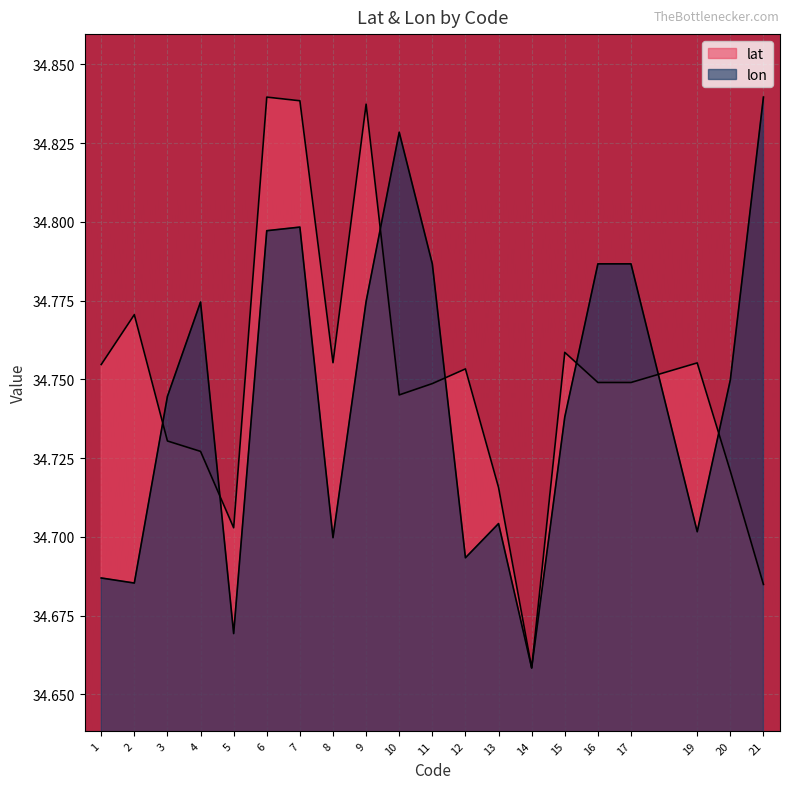

Rank the series by their maximum value, from highest to lowest.

lat, lon